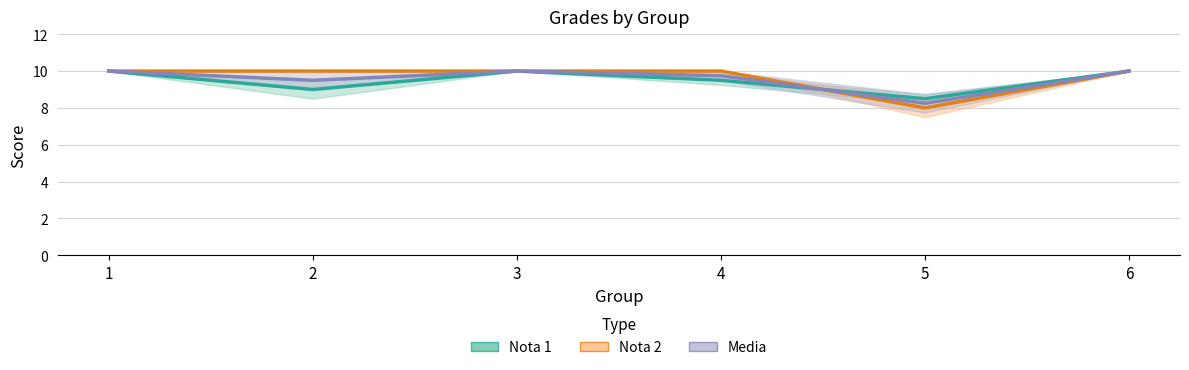

Where is Nota 1 nearest to the value 9?

2